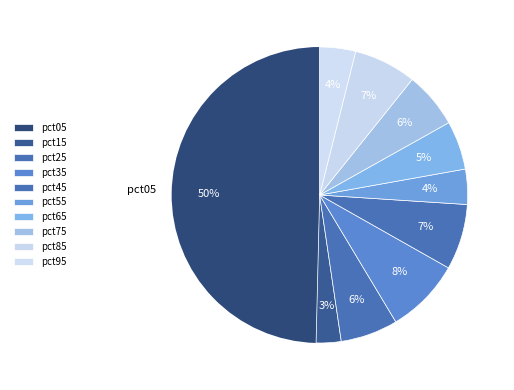

Count the number of slices in the pie.

10